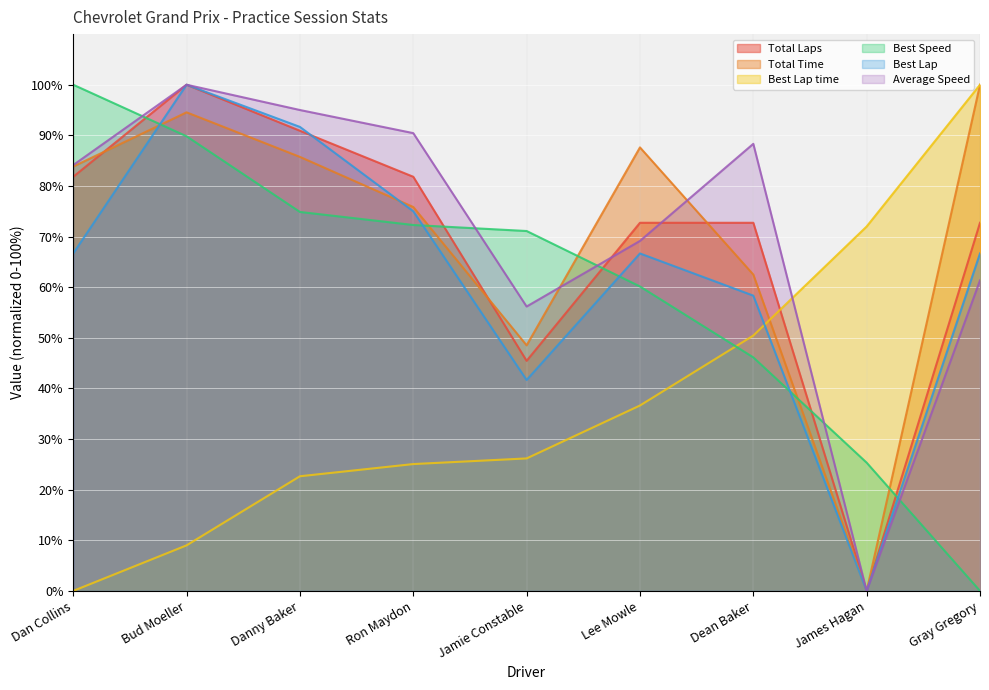

What is the value of the Best Lap time point at the 4th from the left?

25.1